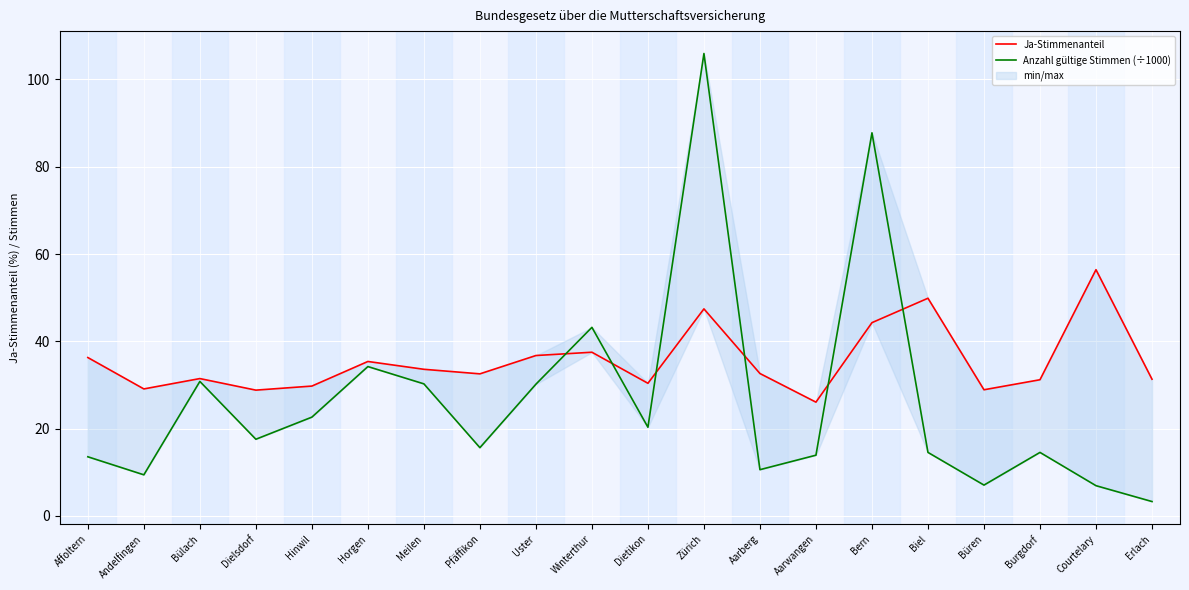

True or false: Ja-Stimmenanteil has a value of 45.1 at Büren.

False